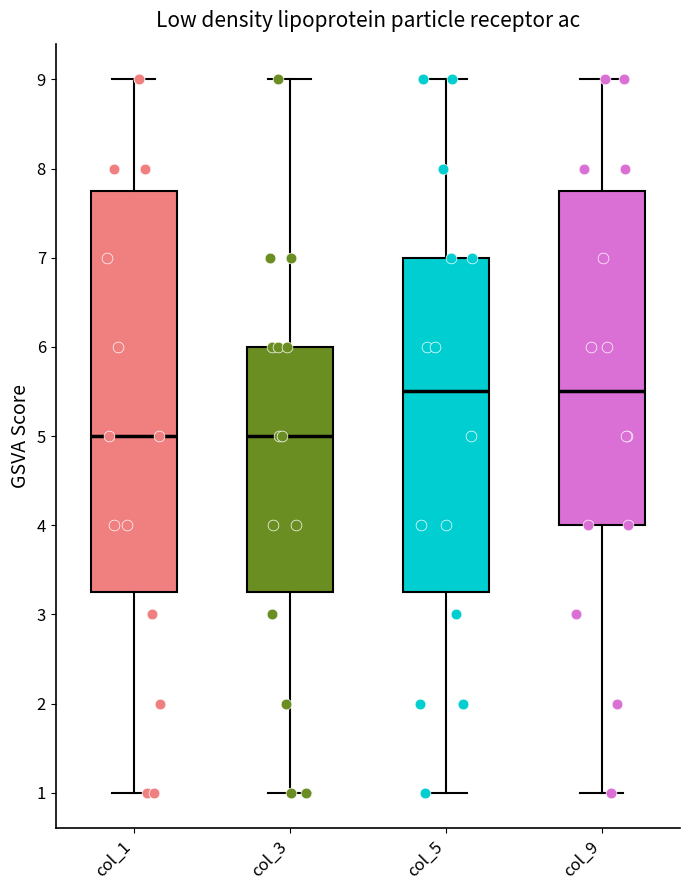

Reading left to right, transcribe this box plot: for each box, give where its median line is, the range the box spans, and where its two whiskers end, as read against the y-axis. The values are not printed on the chart, so give them approximately, as read against the axis.

col_1: median 5.0, box 3.3 to 7.8, whiskers 1.0 to 9.0
col_3: median 5.0, box 3.3 to 6.0, whiskers 1.0 to 9.0
col_5: median 5.5, box 3.3 to 7.0, whiskers 1.0 to 9.0
col_9: median 5.5, box 4.0 to 7.8, whiskers 1.0 to 9.0